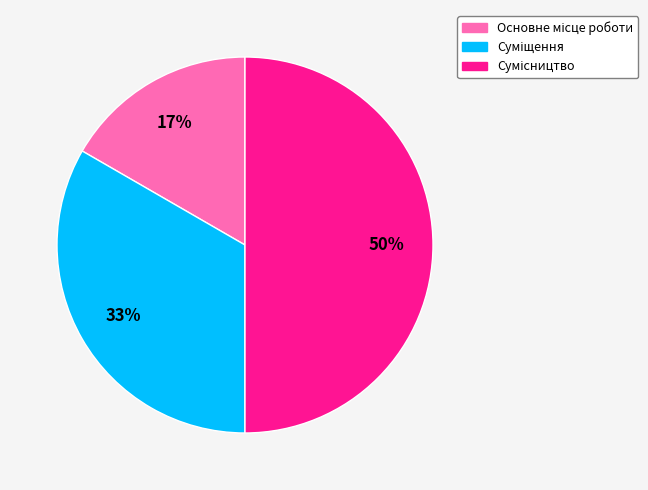

How many segments does this pie chart have?

3